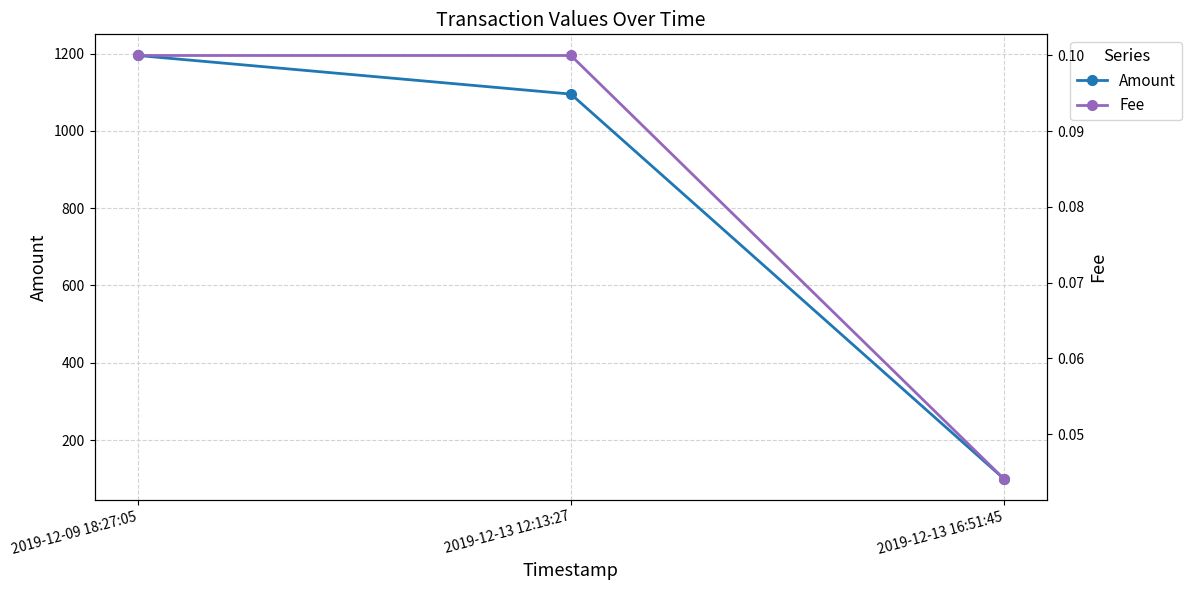

The Fee series shows 0.0 at 2019-12-09 18:27:05. True or false?

False